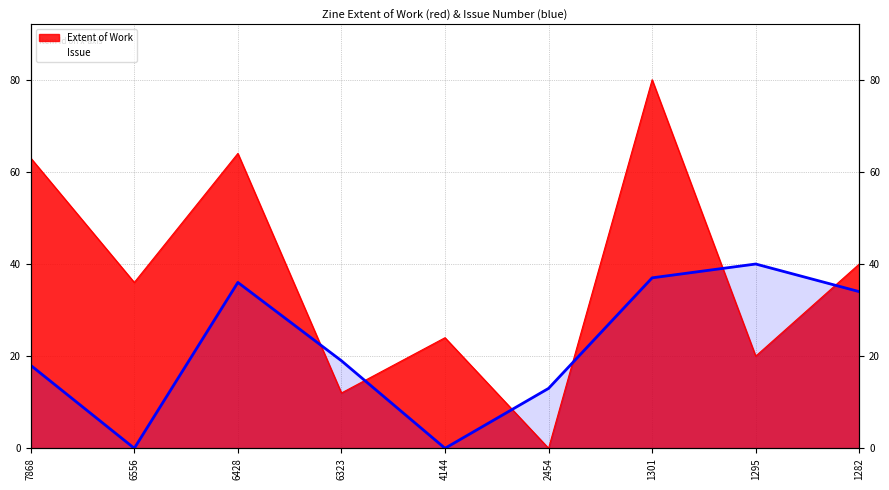

How many interior local peaks does the Issue series have?

2